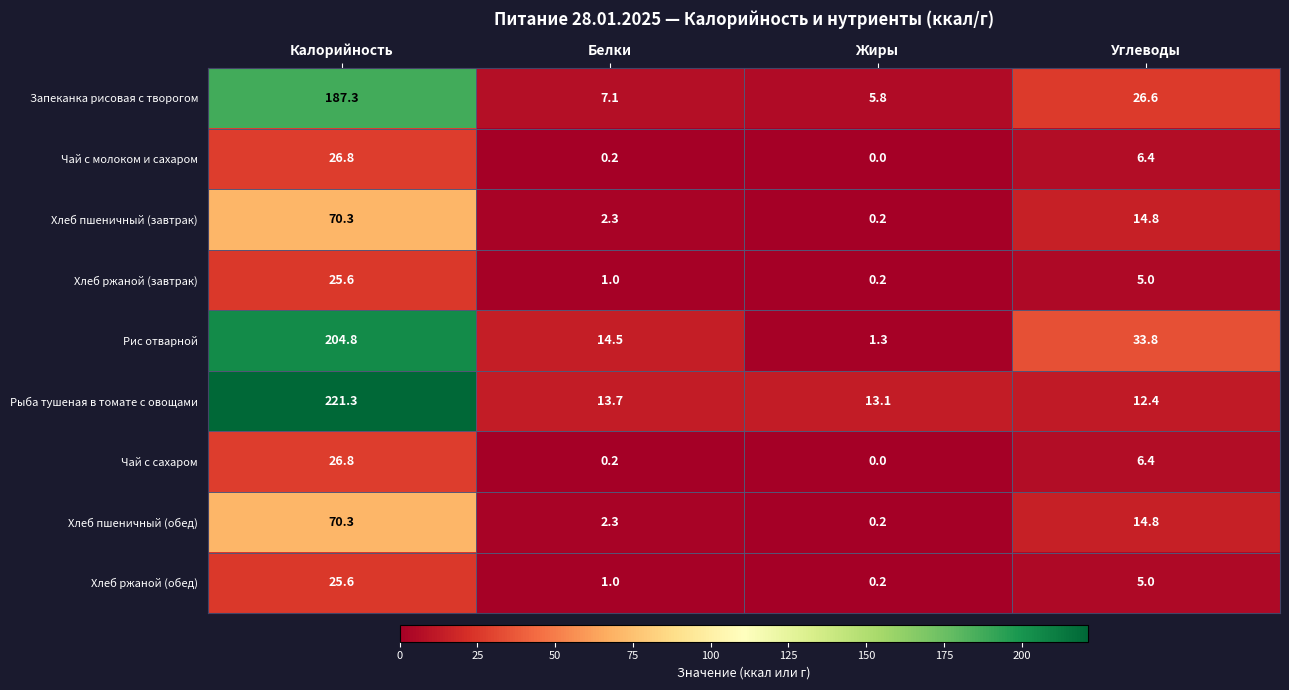

List the labels in order of Хлеб ржаной (обед) value, smallest first.

Жиры, Белки, Углеводы, Калорийность